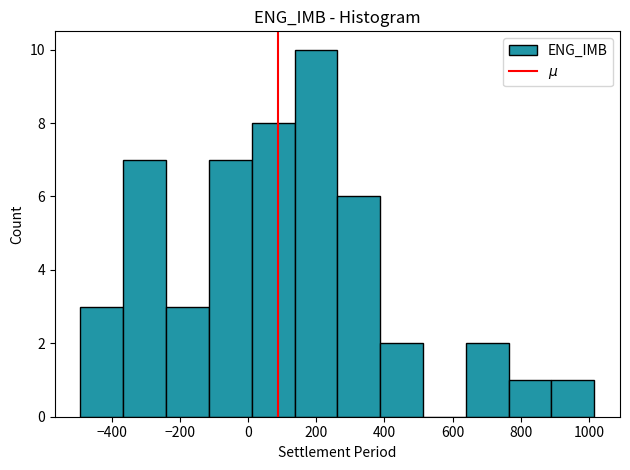

Reading left to right, transcribe this chart: for each bar, give the range it covers on the x-axis and its height. Neither the bar edges nor the heights are printed on the chart, so give them approximately, as read against the axes.

-500 to -360: 3
-360 to -240: 7
-240 to -120: 3
-120 to 20: 7
20 to 140: 8
140 to 260: 10
260 to 380: 6
380 to 520: 2
520 to 640: 0
640 to 760: 2
760 to 900: 1
900 to 1020: 1